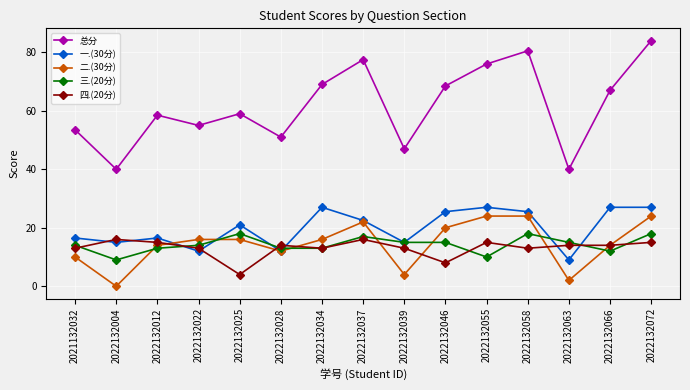

What is the highest value of the 总分 series?

84.0